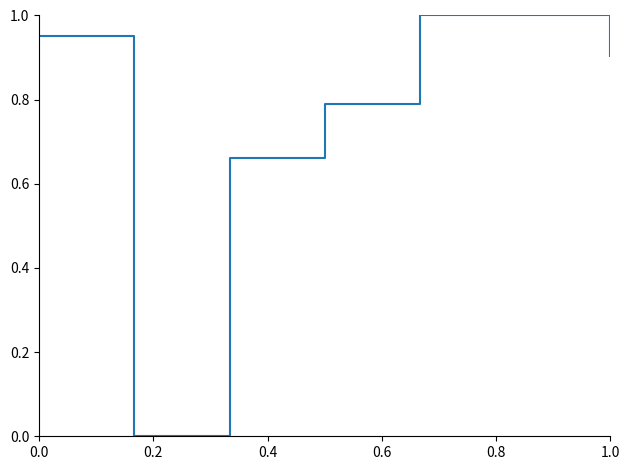

What is the sum of all values?

5.3